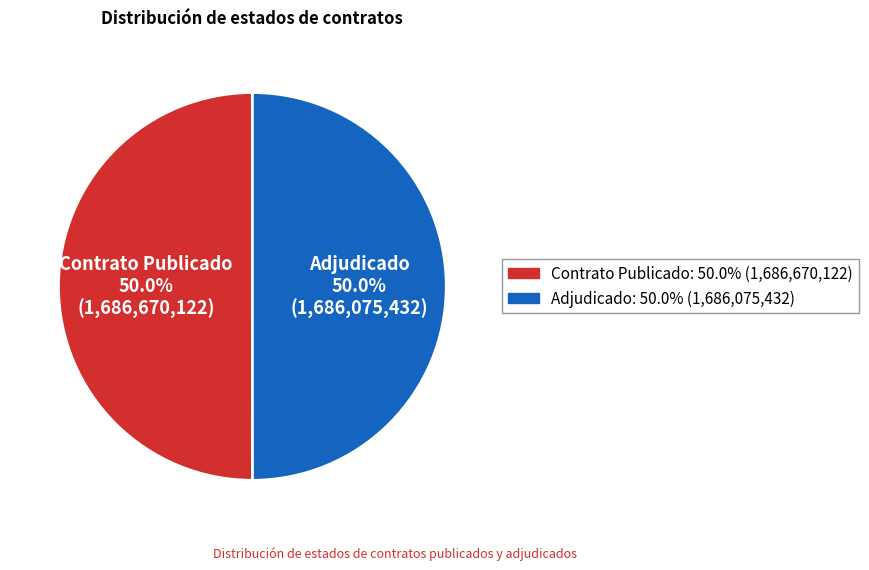

What is the ratio of the value at Adjudicado to the value at Contrato Publicado?

1.0